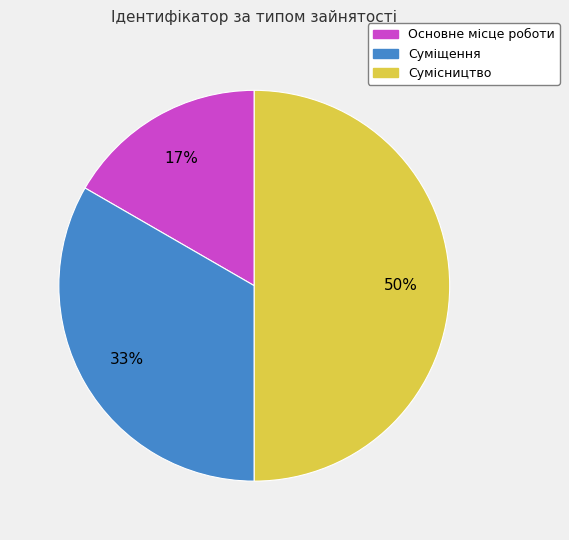

Which has a higher value, Сумісництво or Основне місце роботи?

Сумісництво